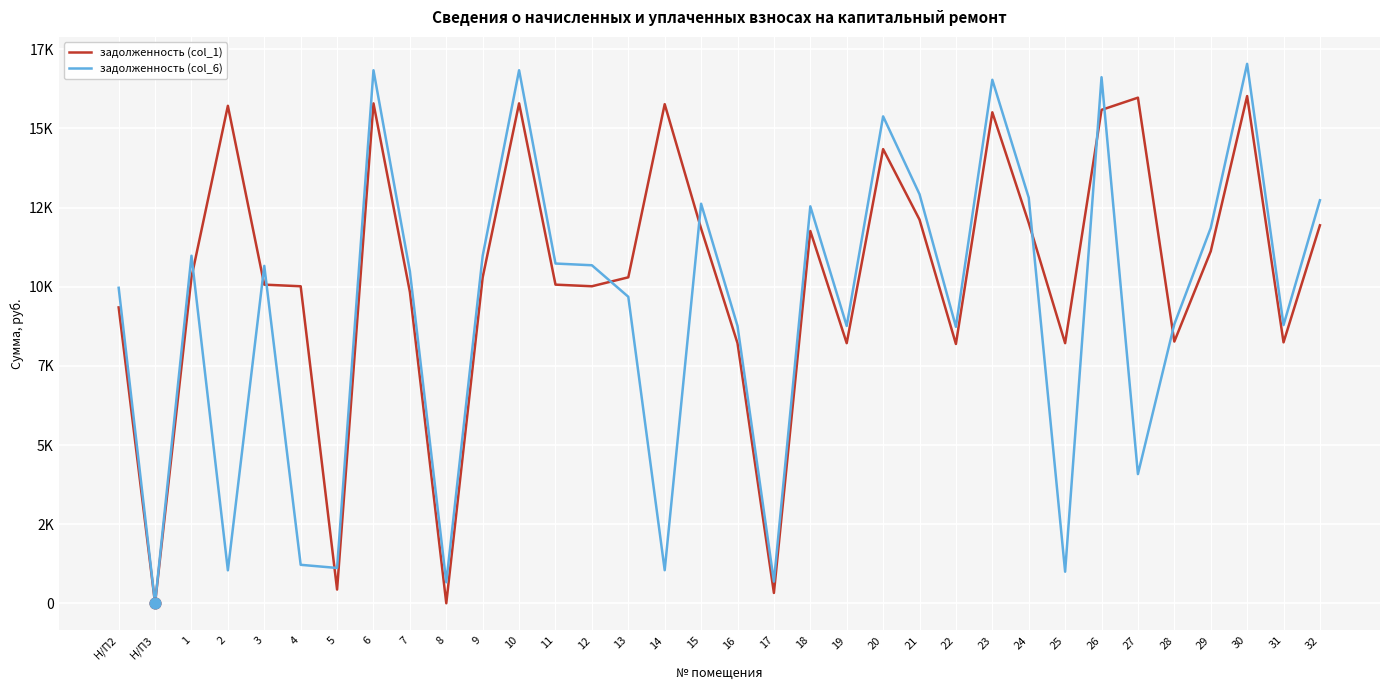

What are all the series names shown in the legend?

задолженность (col_1), задолженность (col_6)